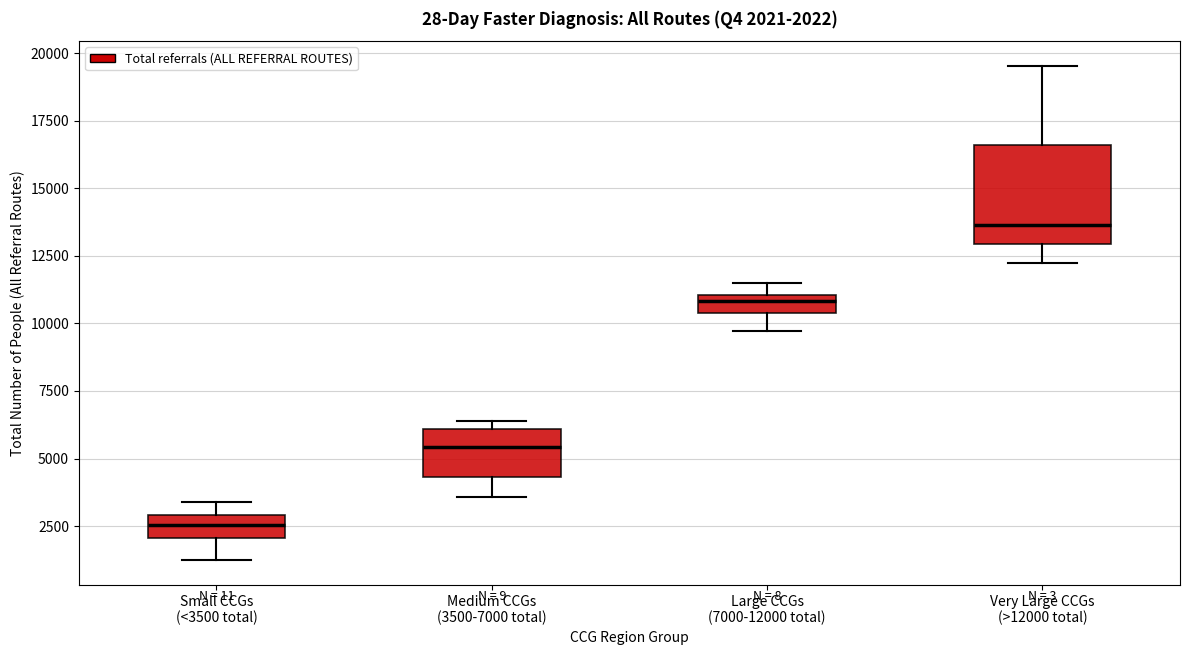

Which box is the tallest, from its lower edge to its upper edge?

Very Large CCGs (>12000 total)